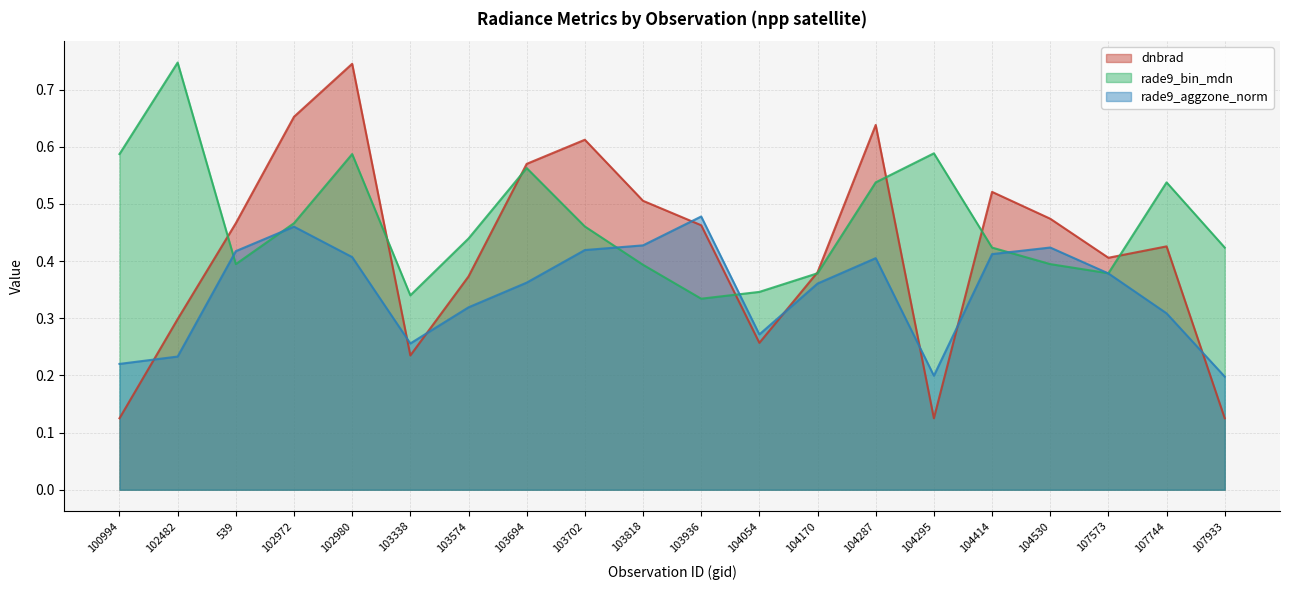

How many lines are shown in the chart?

3